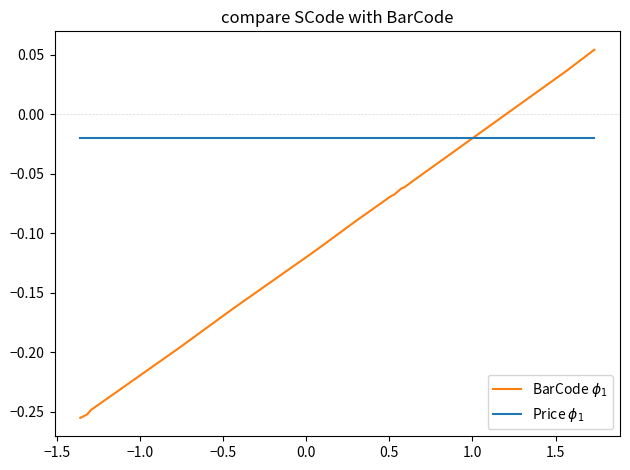

How many values in BarCode $\phi_1$ are below zero?

13